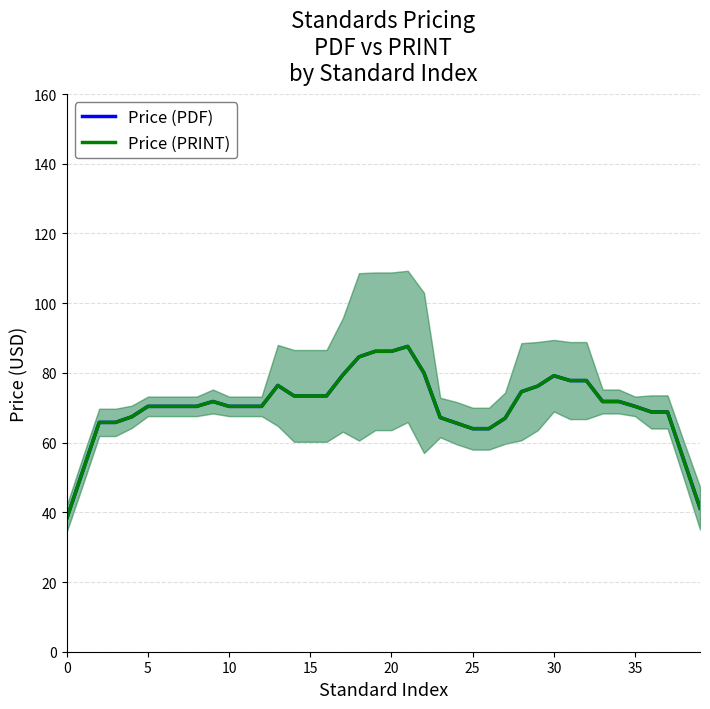

At how many categories does at least one series exceed 86?

3